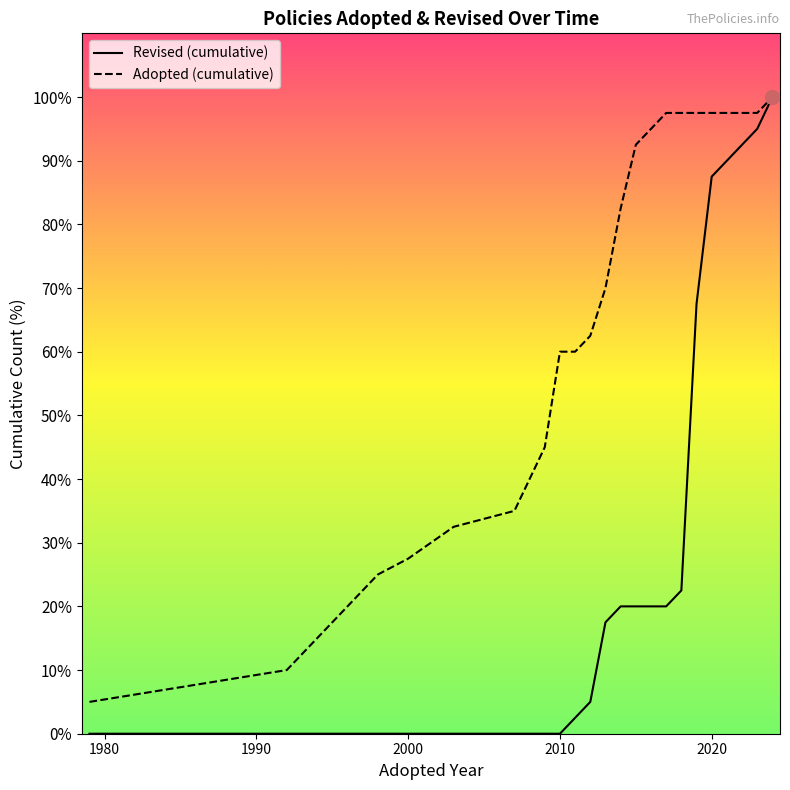

How many lines are shown in the chart?

2